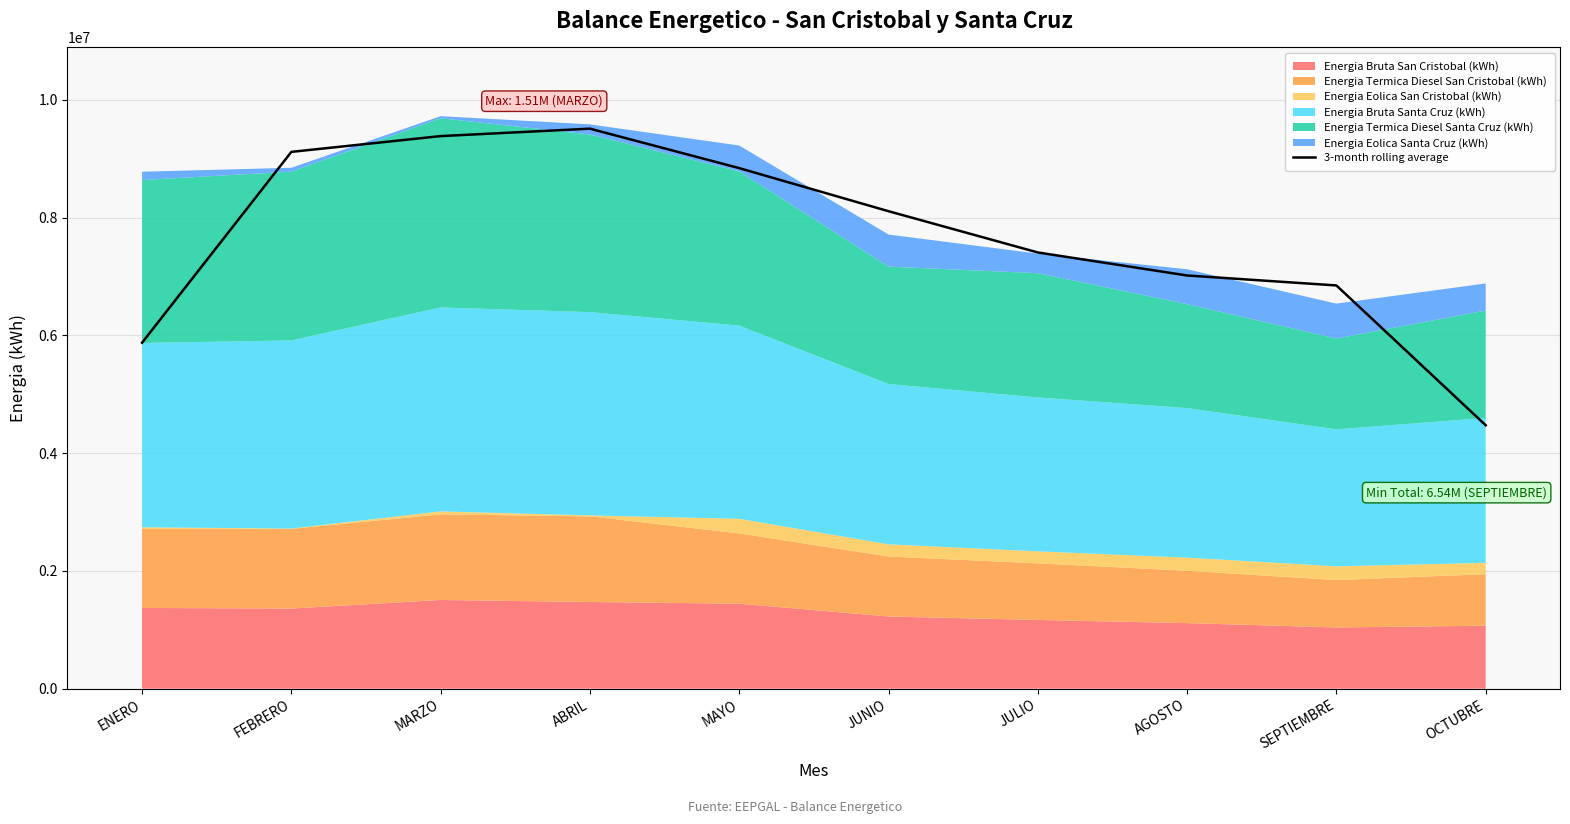

List the labels in order of value, smallest first.

OCTUBRE, ENERO, SEPTIEMBRE, AGOSTO, JULIO, JUNIO, MAYO, FEBRERO, MARZO, ABRIL